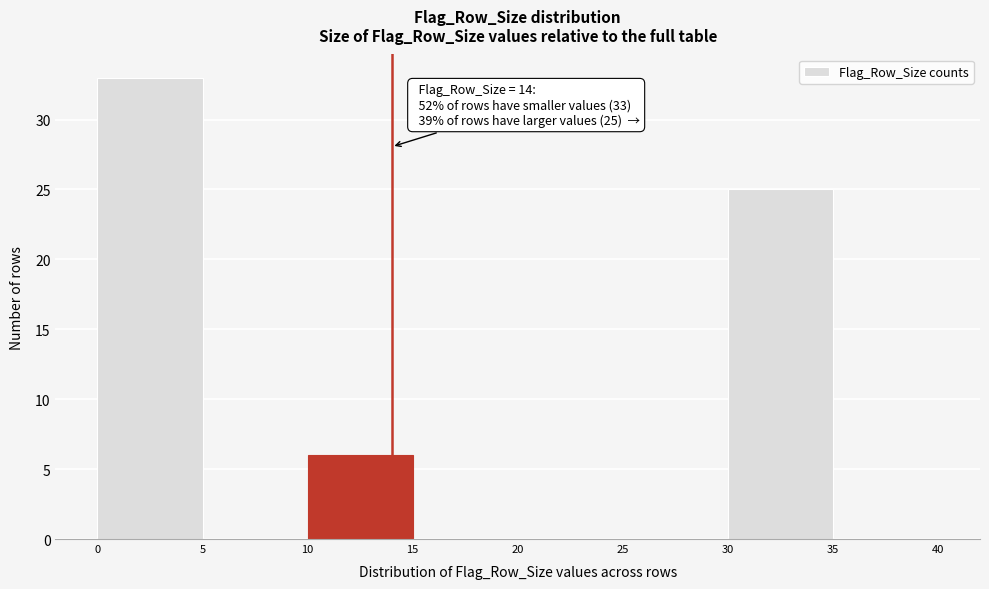

Over which range of the x-axis is the bar tallest?

0 to 5